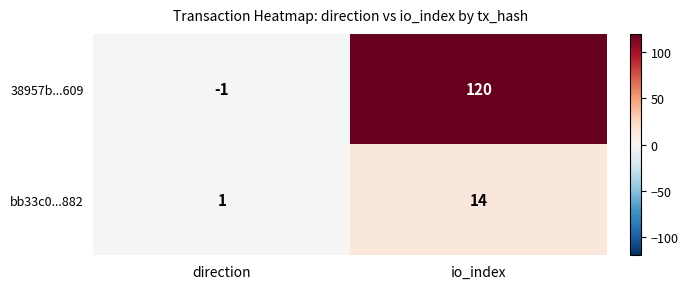

At which category is the sum across all series the highest?

io_index